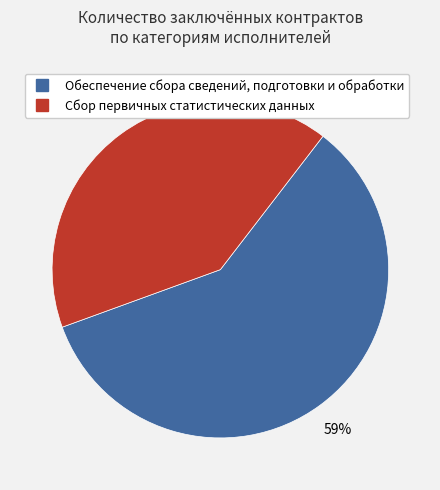

To the nearest percent, what is the average slice percentage?

50%